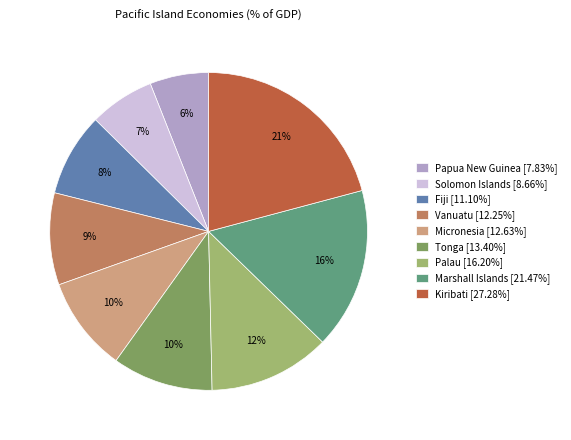

Is Marshall Islands the majority of the pie?

No